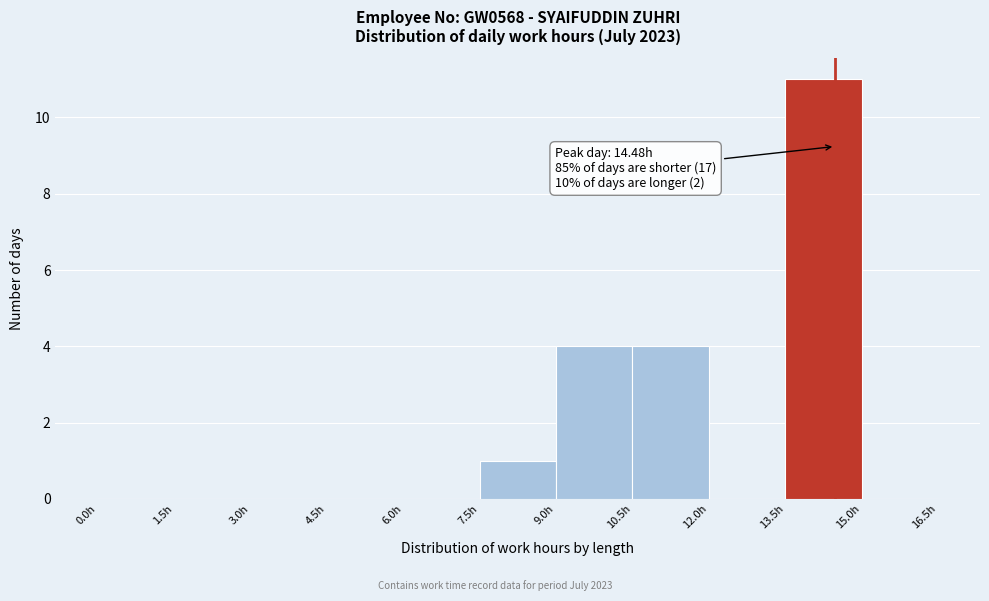

Over which range of the x-axis is the bar tallest?

13.5 to 15.0